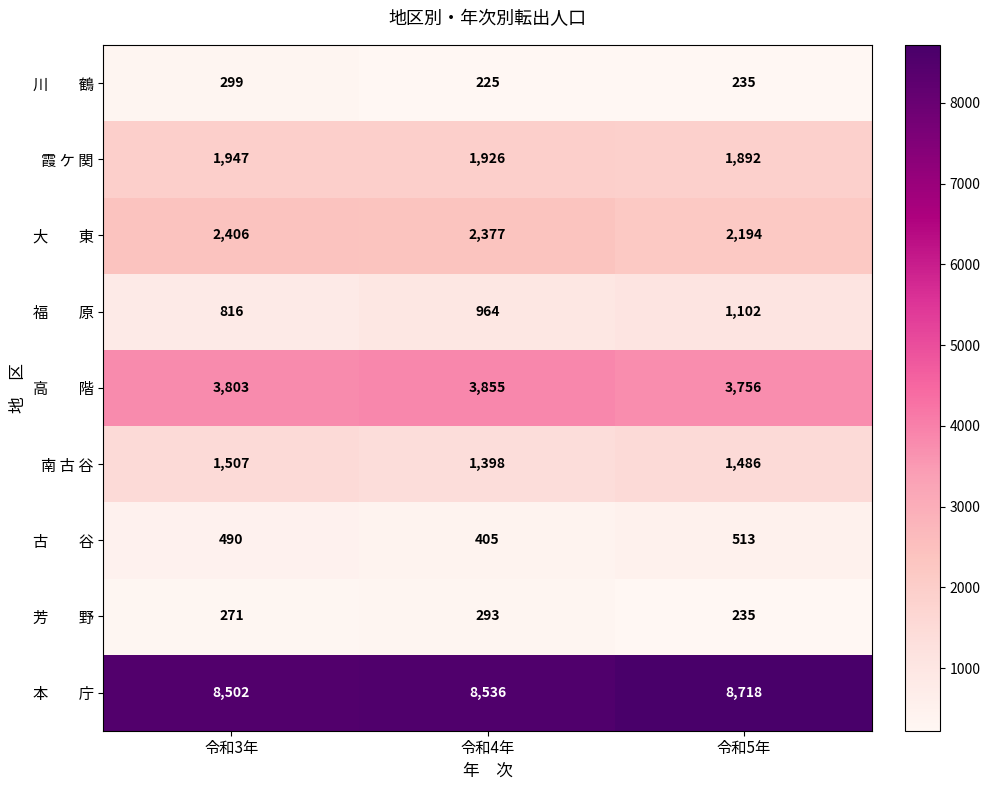

The 霞 ケ 関 series shows 2954 at 令和3年. True or false?

False